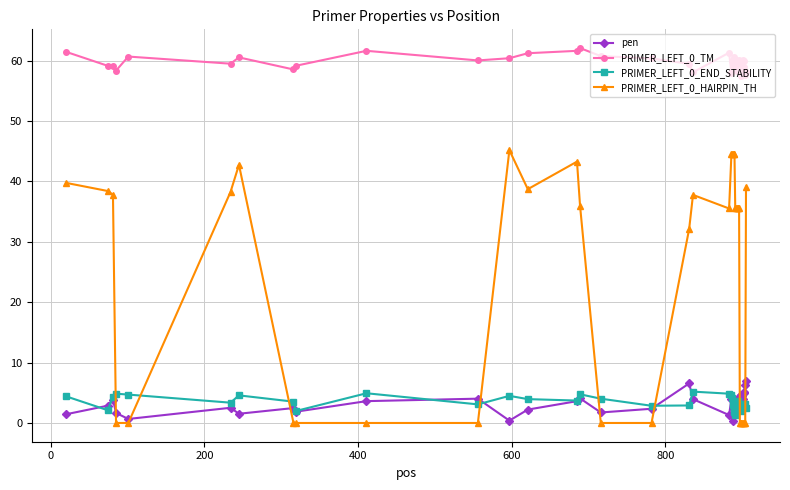

How many series are shown in this chart?

4